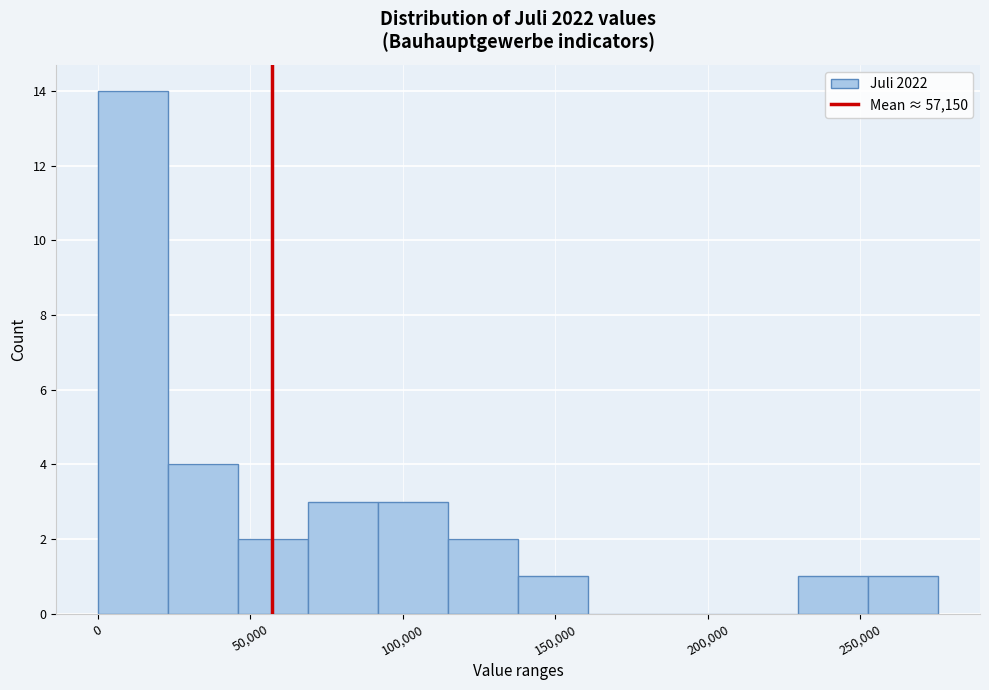

Reading left to right, transcribe this chart: for each bar, give the range it covers on the x-axis and its height. Neither the bar edges nor the heights are printed on the chart, so give them approximately, as read against the axes.

0 to 25000: 14
25000 to 45000: 4
45000 to 70000: 2
70000 to 90000: 3
90000 to 115000: 3
115000 to 140000: 2
140000 to 160000: 1
160000 to 185000: 0
185000 to 205000: 0
205000 to 230000: 0
230000 to 255000: 1
255000 to 275000: 1